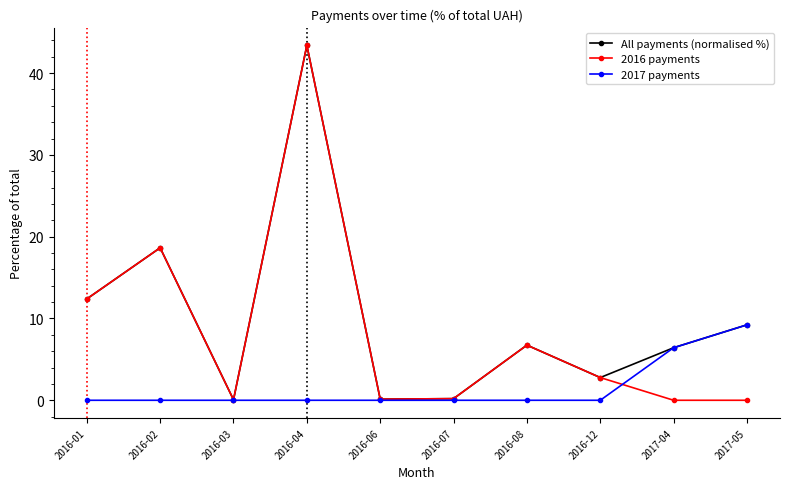

What is the label of the 1st point from the left?

2016-01